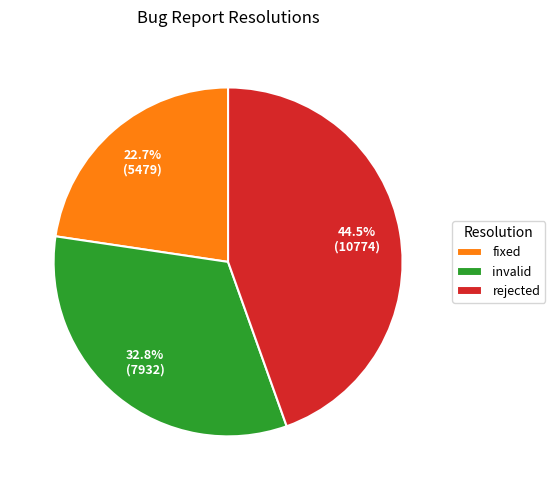

What percentage is the fixed slice, to the nearest percent?

23%